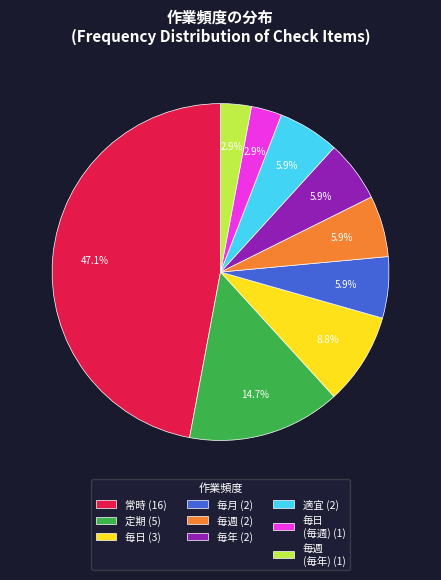

Which category has the biggest portion of the pie?

常時 (16)